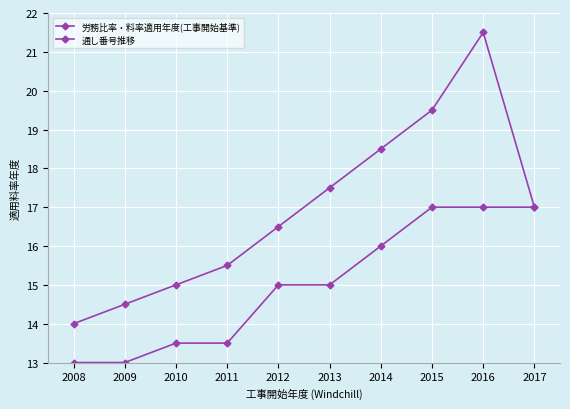

Which series has the largest total across all categories?

通し番号推移